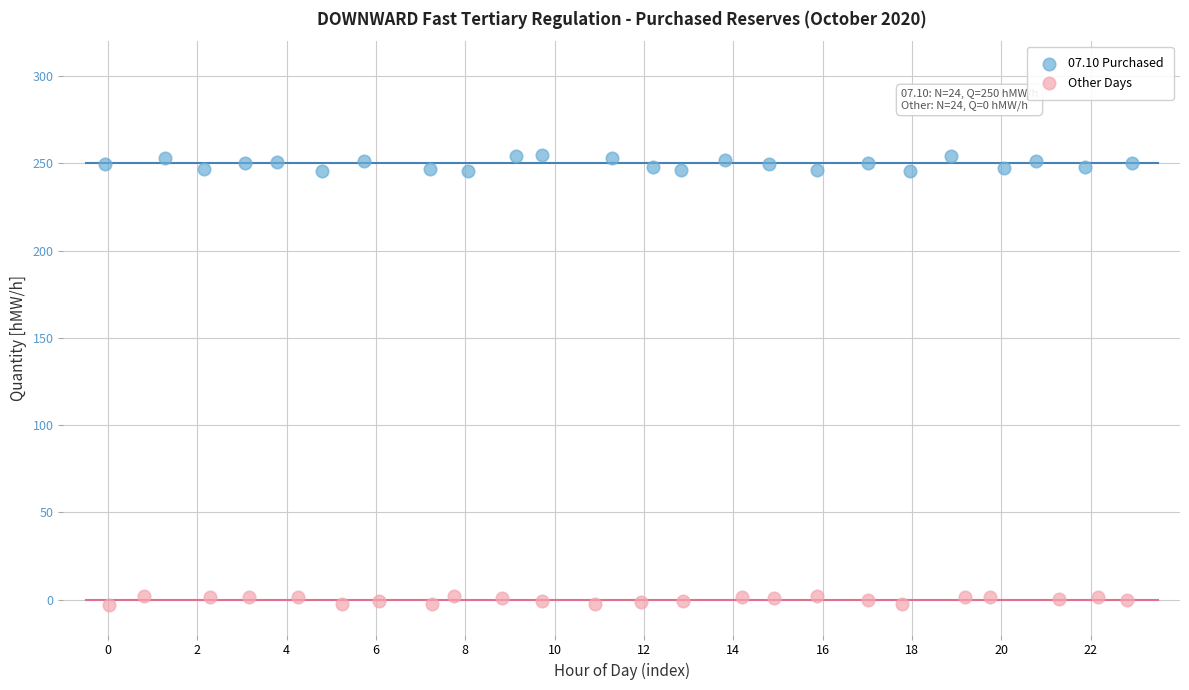

Which series reaches the minimum Y coordinate?

Other Days